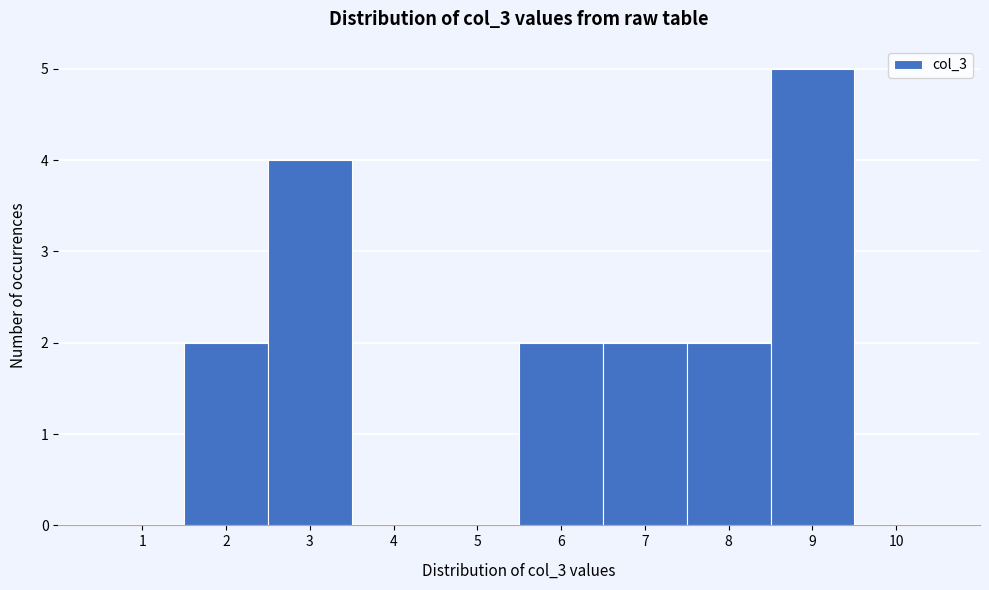

What is the height of the bar covering 7.5 to 8.5 on the x-axis? The values are not printed on the chart, so give them approximately, as read against the axis.

2